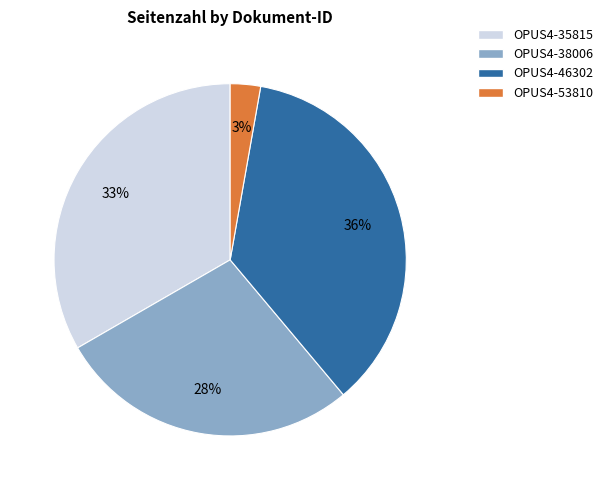

To the nearest percent, what is the combined percentage of OPUS4-46302 and OPUS4-35815?

69%